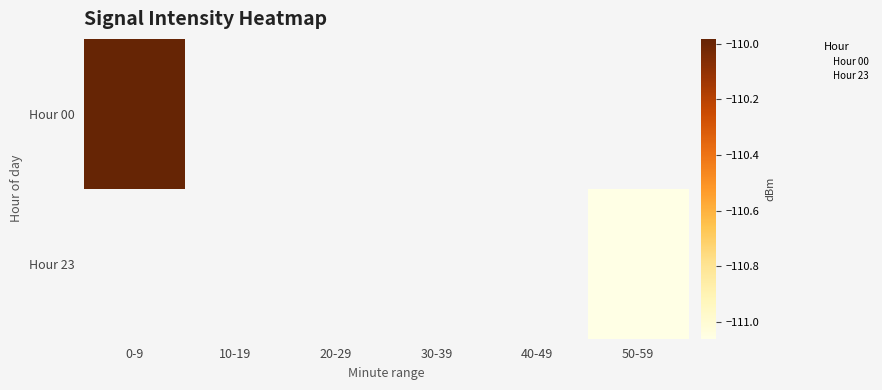

List the series in order of their peak value, highest first.

Hour 00, Hour 23